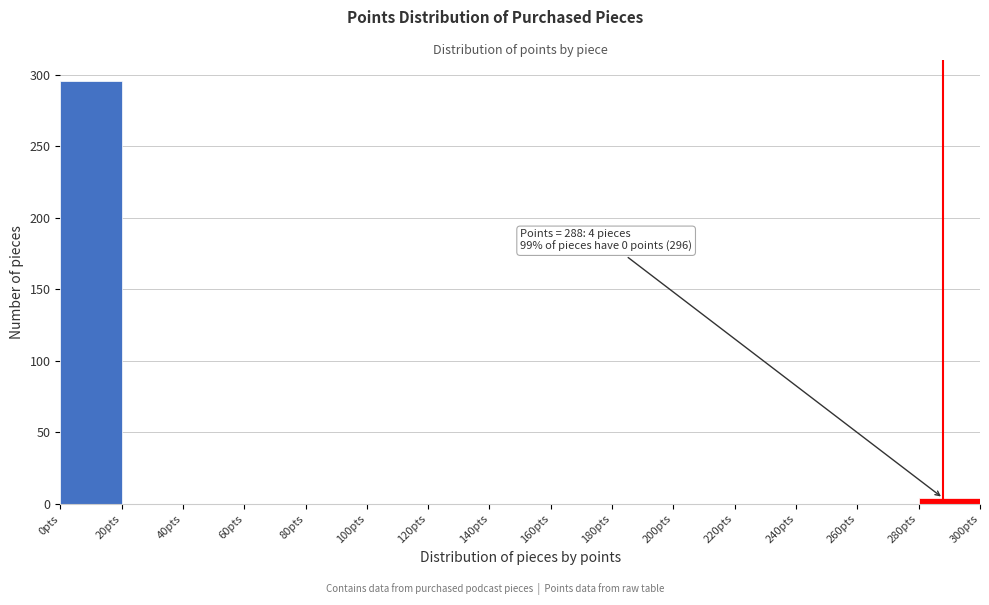

Which range on the x-axis has the tallest bar?

0 to 20